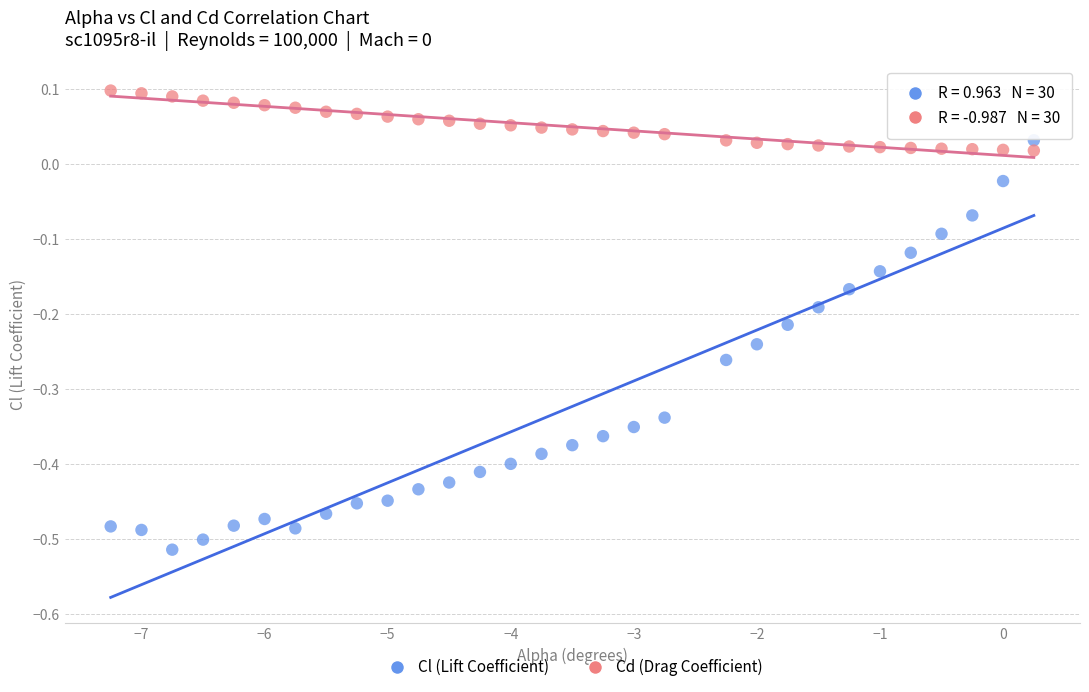

What is the X range (max minus min) for the scatter plot?

7.5